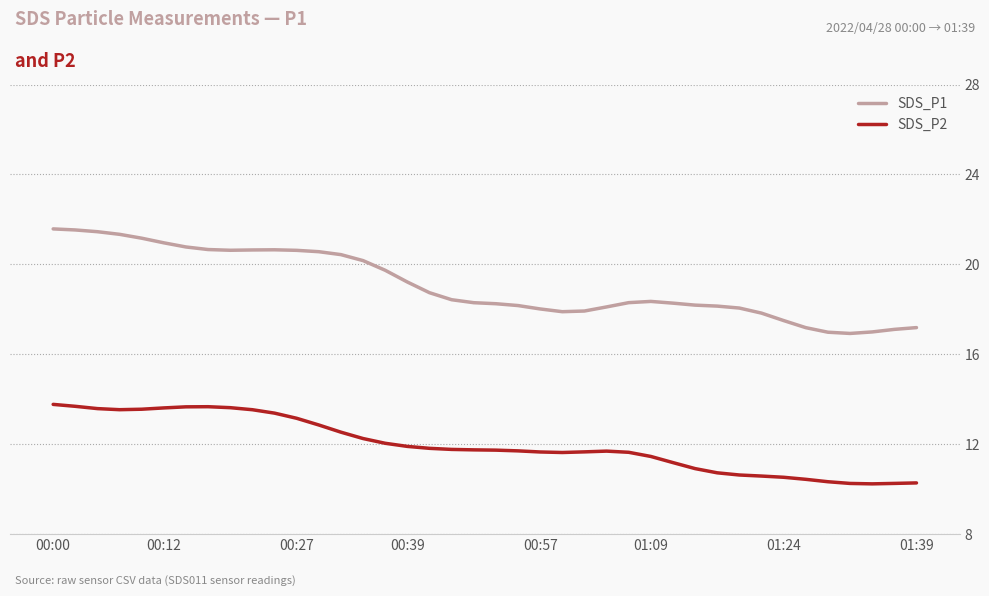

True or false: SDS_P2 and SDS_P1 intersect in this chart.

False